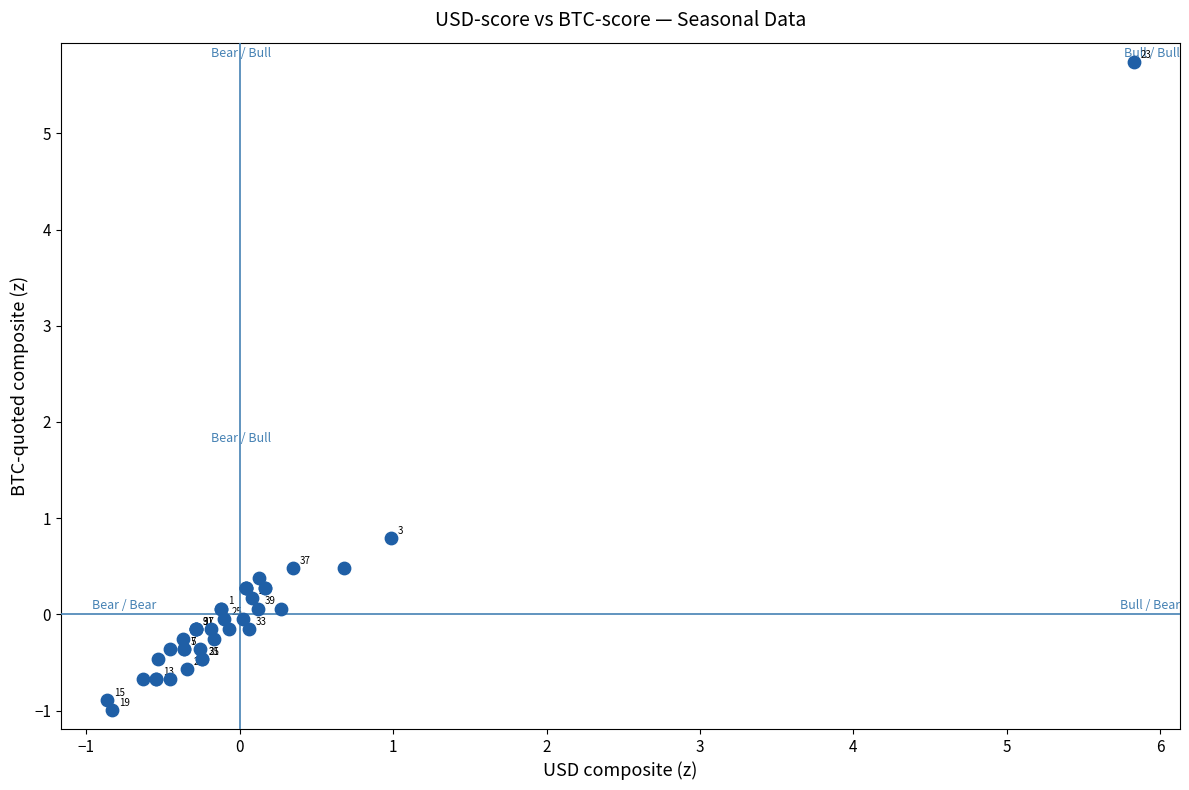

What Y value in the scatter plot is closest to 2?

0.8